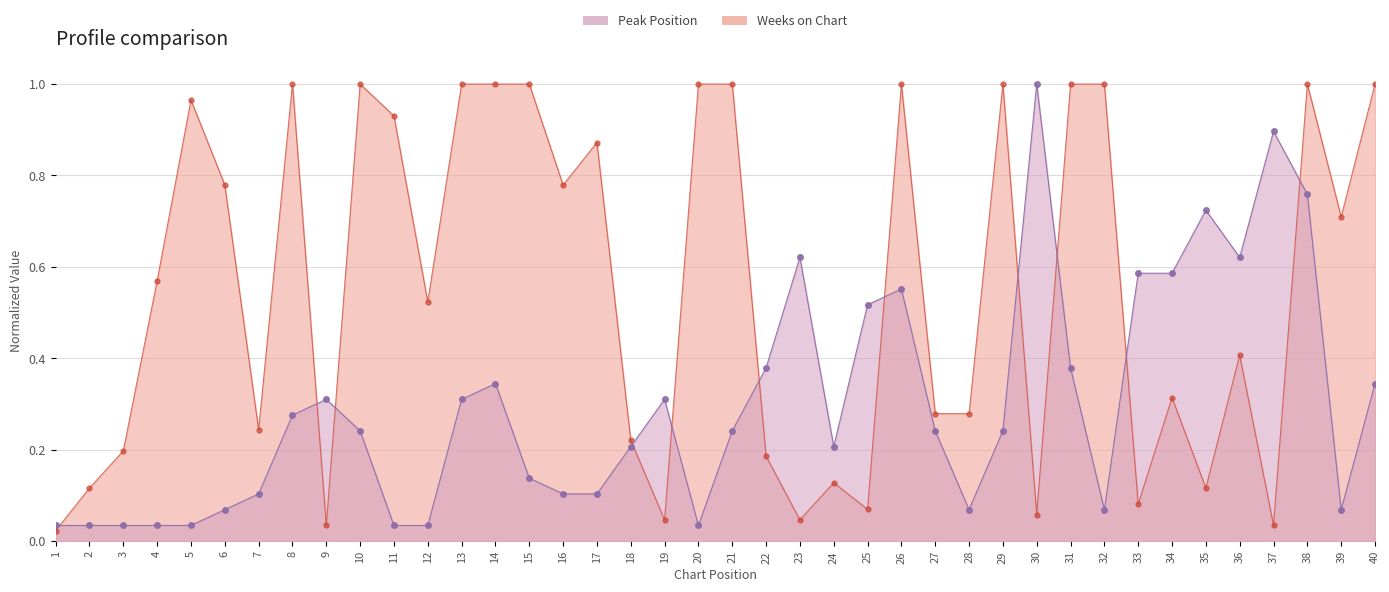

Rank the series at 11 from lowest to highest value.

Peak Position, Weeks on Chart